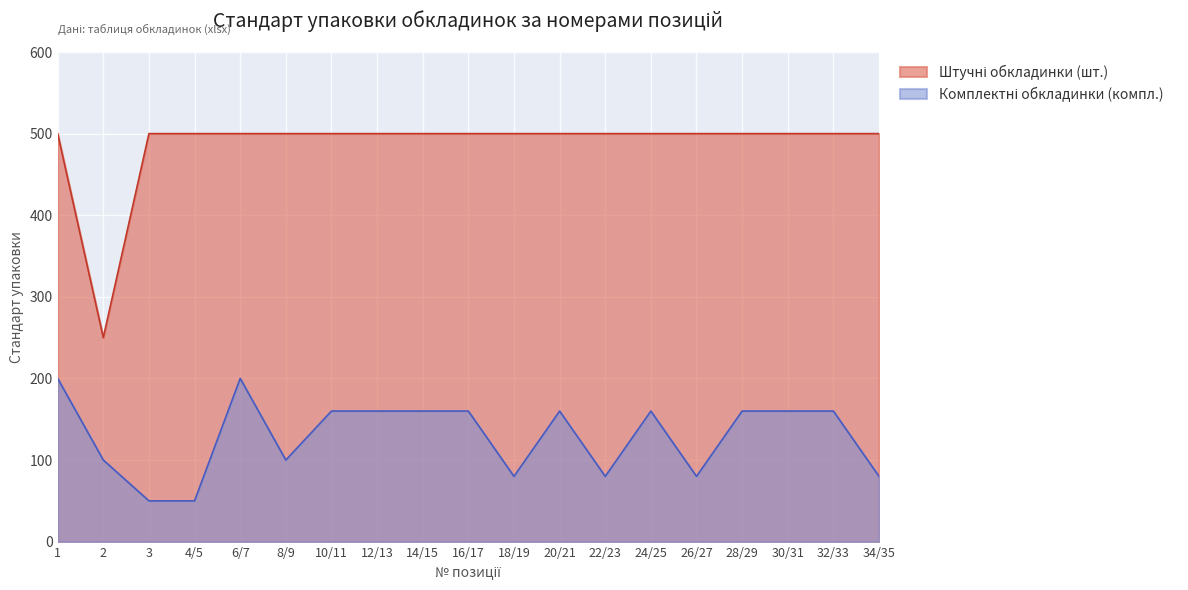

What is the minimum value shown in the chart?

50